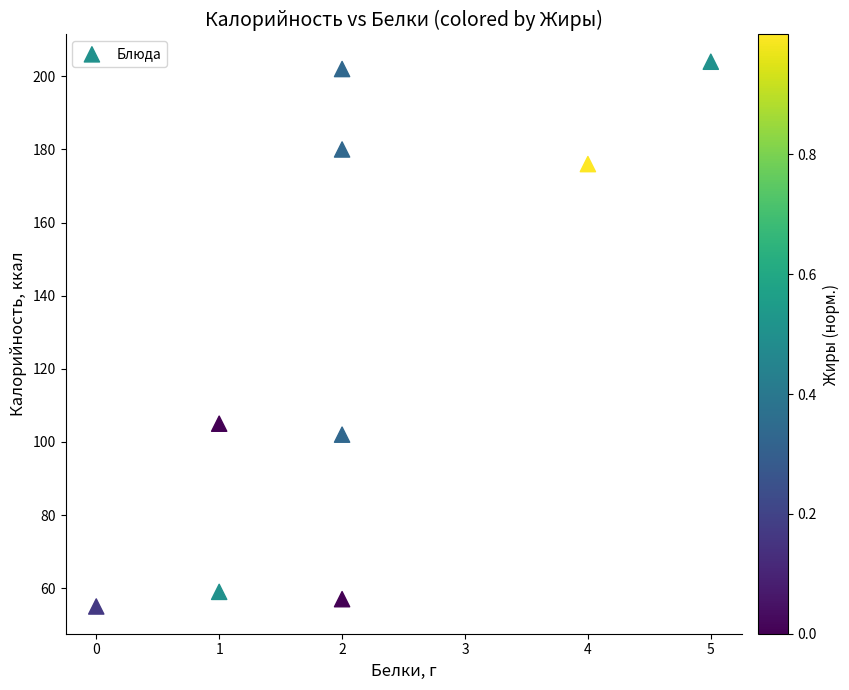

What Y value in the scatter plot is closest to 129?

105